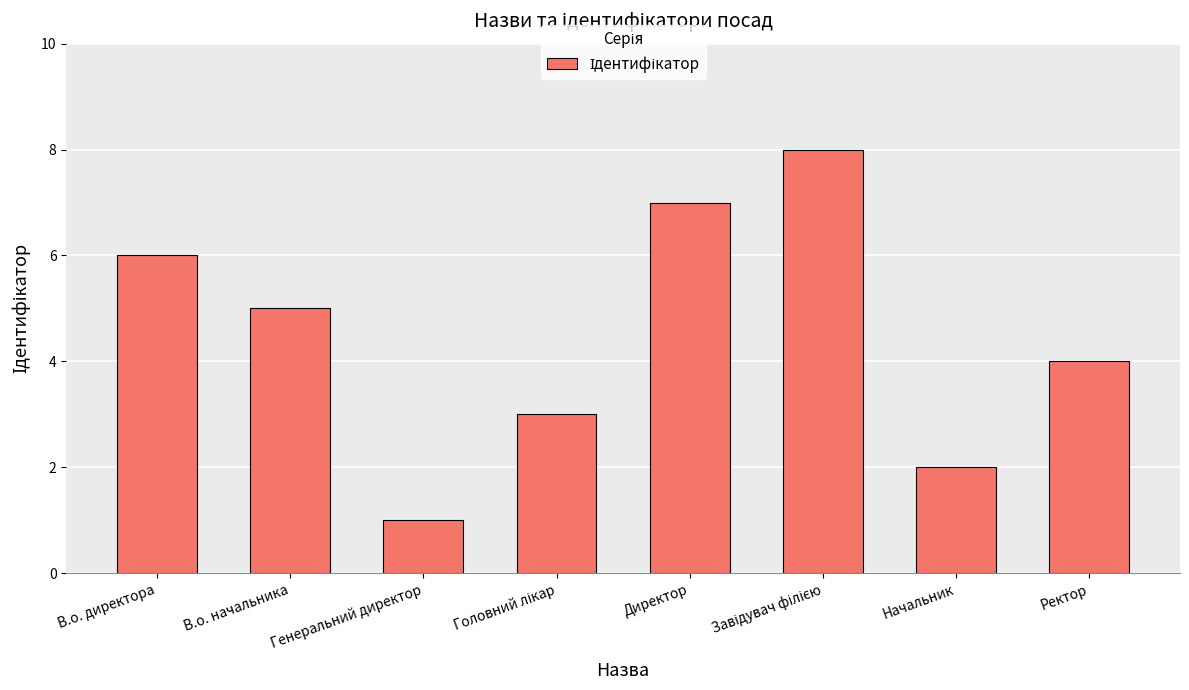

True or false: the data shows 7 at В.о. начальника.

False